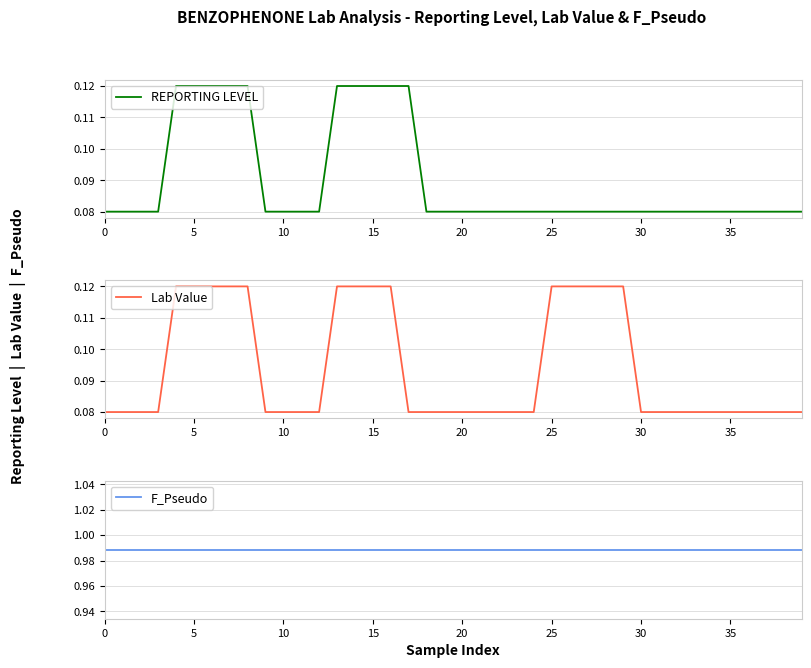

How many REPORTING LEVEL values are between 0 and 1?

40